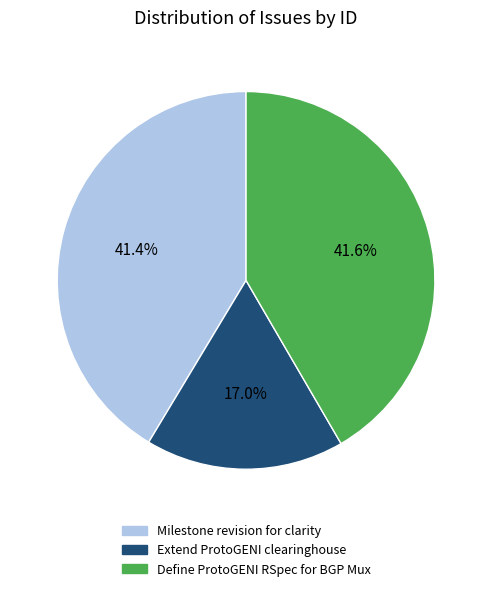

To the nearest percent, what is the average slice percentage?

33%